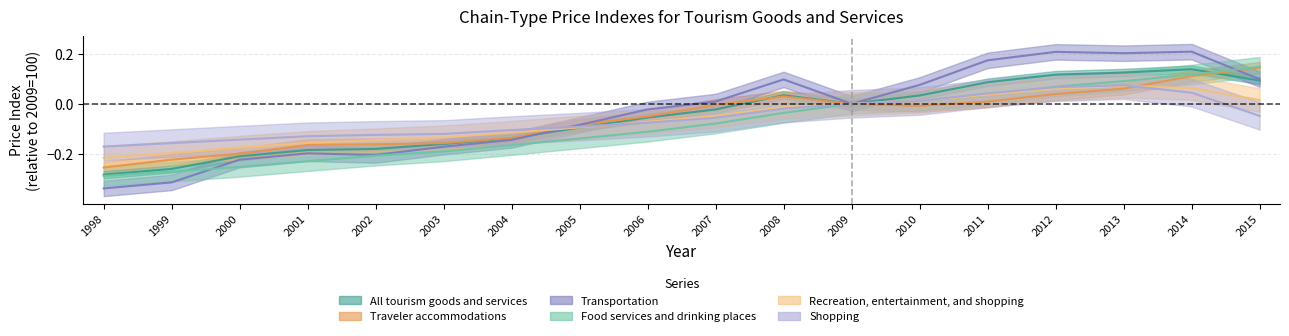

How many times do Transportation and Food services and drinking places cross each other?

2